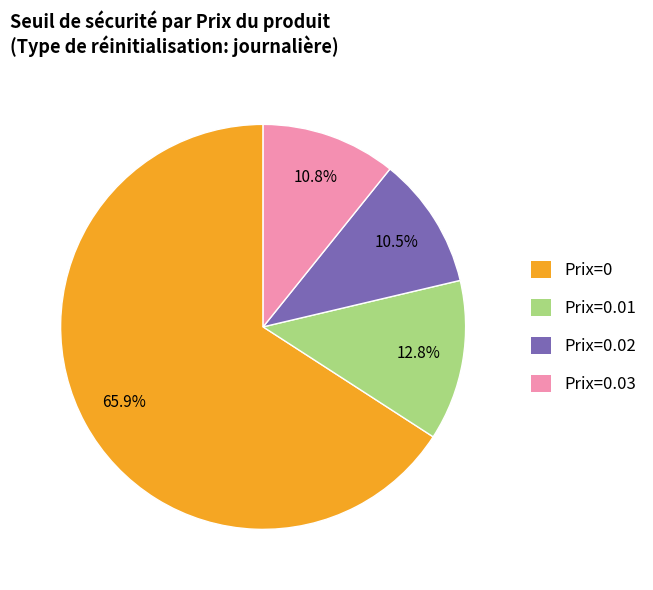

What percentage do Prix=0 and Prix=0.02 together represent?

76.4%